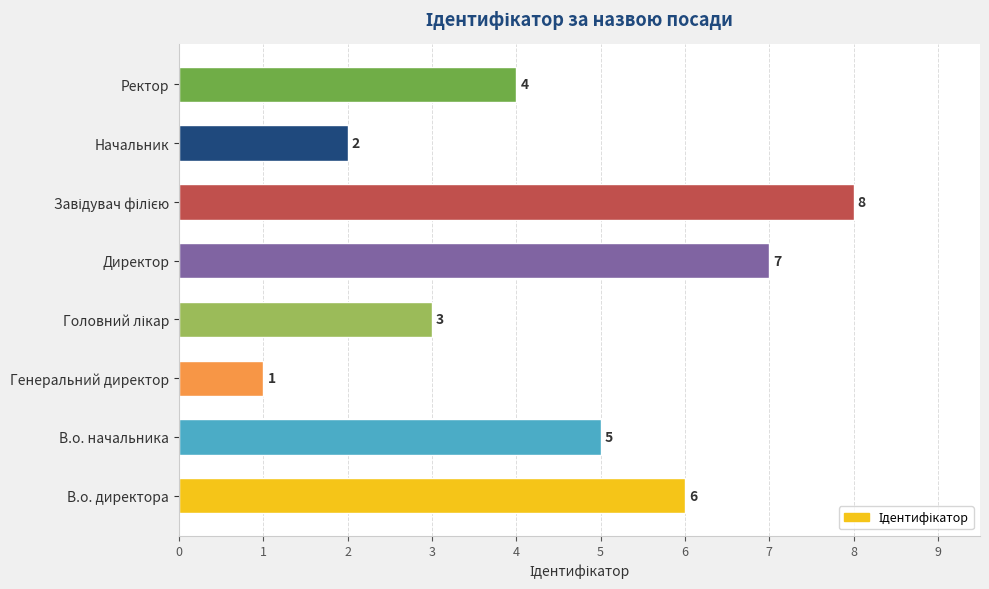

Where is the data nearest to the value 4?

Ректор